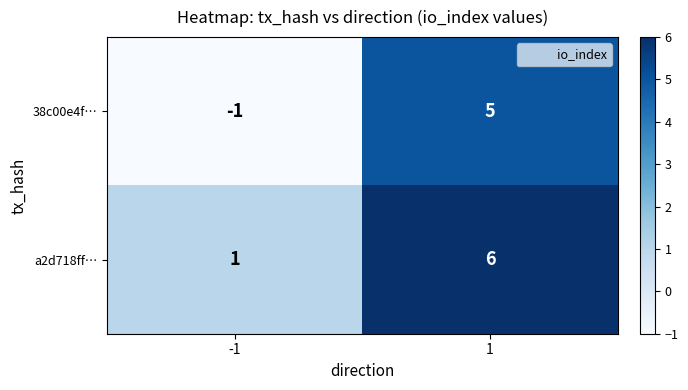

Reading left to right, extract all data points from this chart.

38c00e4f…: -1	5
a2d718ff…: 1	6